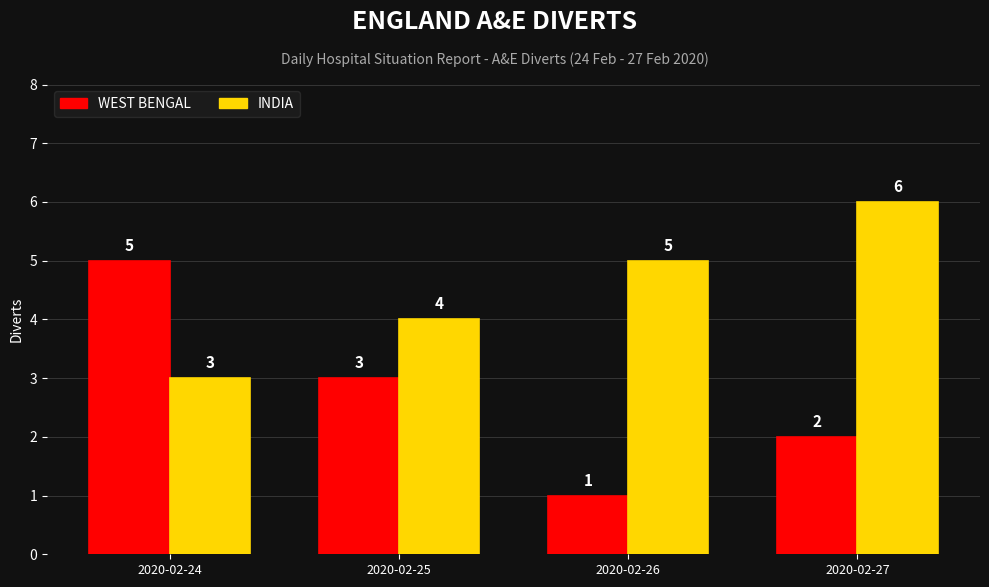

Which series has the largest range (max minus min)?

WEST BENGAL